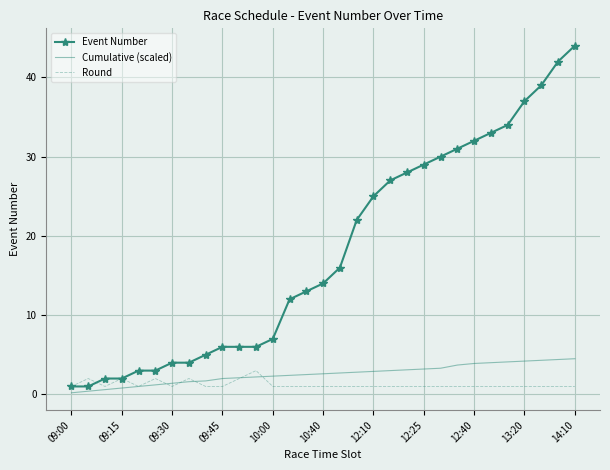

Which series has the largest range (max minus min)?

Event Number